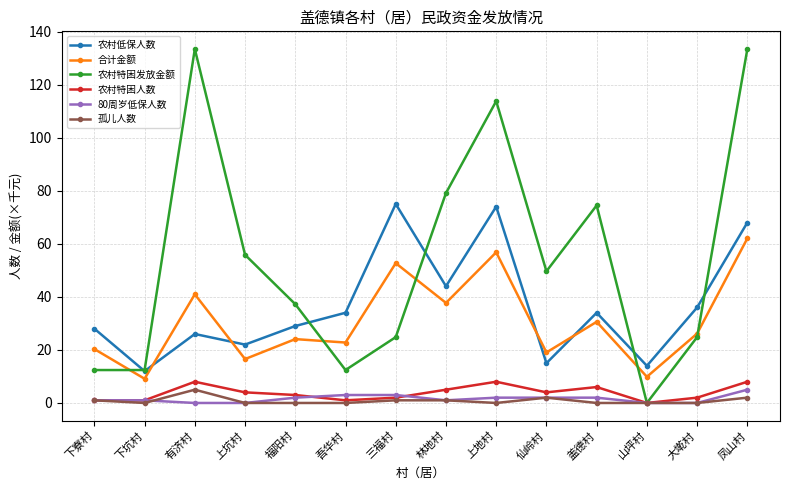

Reading left to right, extract all data points from this chart.

农村低保人数: 下寮村=28.0	下坑村=12.0	有济村=26.0	上坑村=22.0	福阳村=29.0	吾华村=34.0	三福村=75.0	林地村=44.0	上地村=74.0	仙岭村=15.0	盖德村=34.0	山坪村=14.0	大墘村=36.0	凤山村=68.0
合计金额: 下寮村=20.3	下坑村=9.1	有济村=41.0	上坑村=16.5	福阳村=24.1	吾华村=22.8	三福村=52.7	林地村=37.7	上地村=56.8	仙岭村=19.0	盖德村=30.6	山坪村=9.9	大墘村=26.2	凤山村=62.0
农村特困发放金额: 下寮村=12.4	下坑村=12.4	有济村=133.4	上坑村=55.8	福阳村=37.2	吾华村=12.4	三福村=24.8	林地村=79.1	上地村=113.8	仙岭村=49.6	盖德村=74.5	山坪村=0.0	大墘村=24.8	凤山村=133.4
农村特困人数: 下寮村=1.0	下坑村=1.0	有济村=8.0	上坑村=4.0	福阳村=3.0	吾华村=1.0	三福村=2.0	林地村=5.0	上地村=8.0	仙岭村=4.0	盖德村=6.0	山坪村=0.0	大墘村=2.0	凤山村=8.0
80周岁低保人数: 下寮村=1.0	下坑村=1.0	有济村=0.0	上坑村=0.0	福阳村=2.0	吾华村=3.0	三福村=3.0	林地村=1.0	上地村=2.0	仙岭村=2.0	盖德村=2.0	山坪村=0.0	大墘村=0.0	凤山村=5.0
孤儿人数: 下寮村=1.0	下坑村=0.0	有济村=5.0	上坑村=0.0	福阳村=0.0	吾华村=0.0	三福村=1.0	林地村=1.0	上地村=0.0	仙岭村=2.0	盖德村=0.0	山坪村=0.0	大墘村=0.0	凤山村=2.0